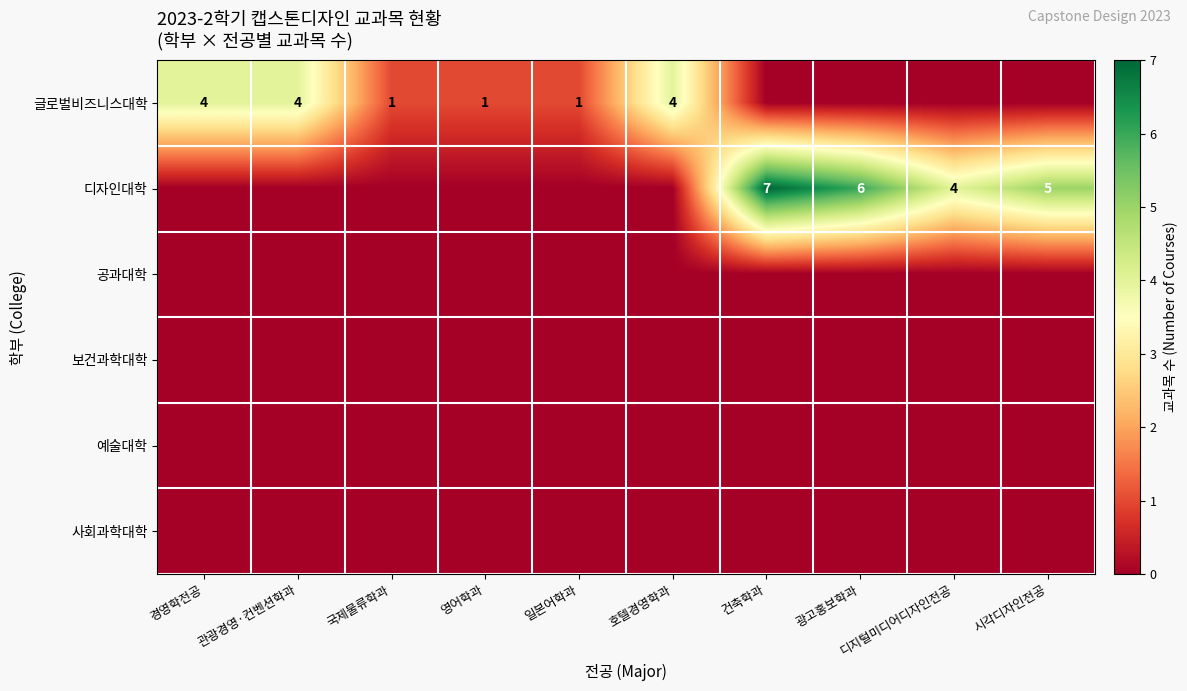

The 디자인대학 series shows 5 at 시각디자인전공. True or false?

True